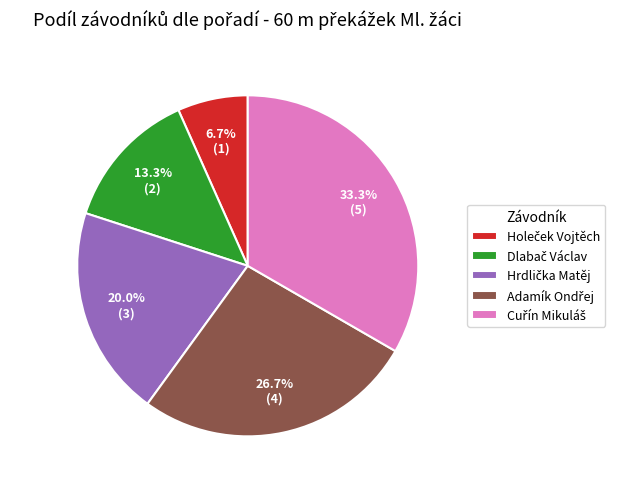

Is there a majority slice in this chart?

No